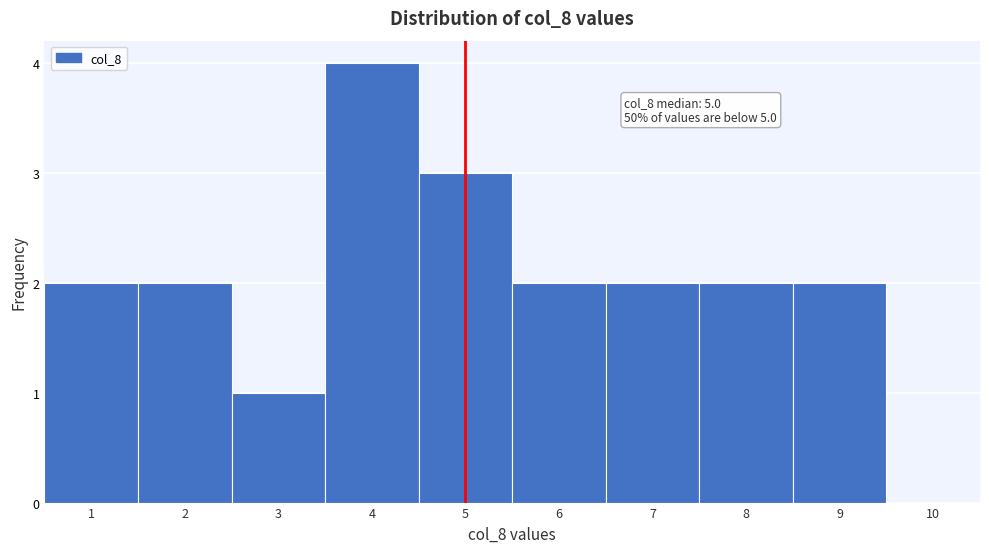

Over which range of the x-axis is the bar tallest?

3.5 to 4.5